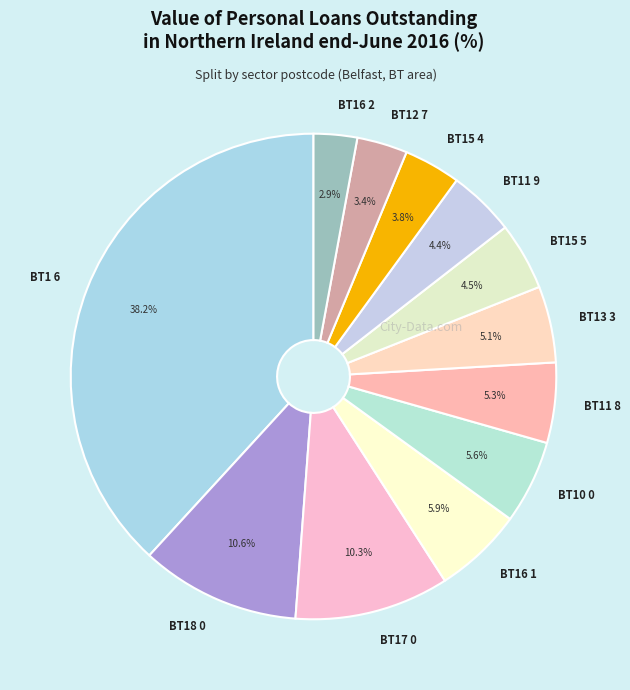

Which has a higher value, BT12 7 or BT17 0?

BT17 0